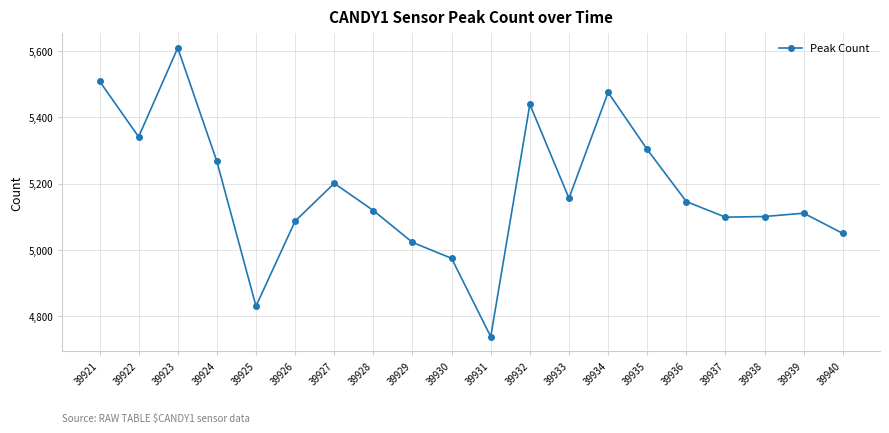

What is the sum of all values?

103581